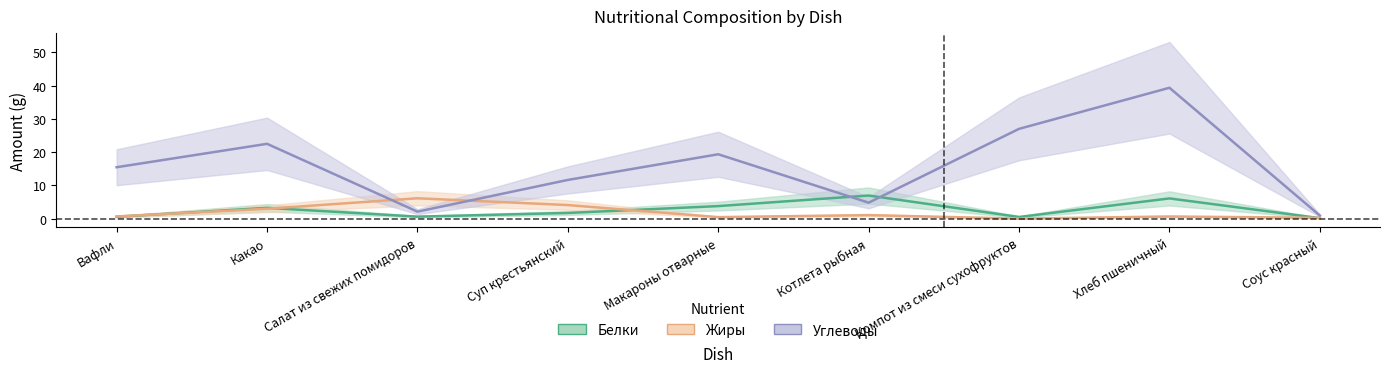

What is the sum of all Жиры values?

16.2